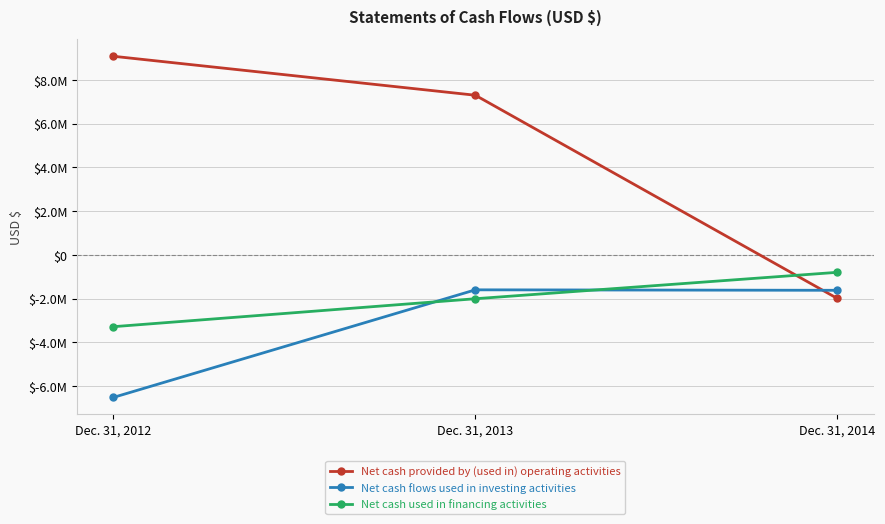

Does the chart have visible grid lines?

Yes